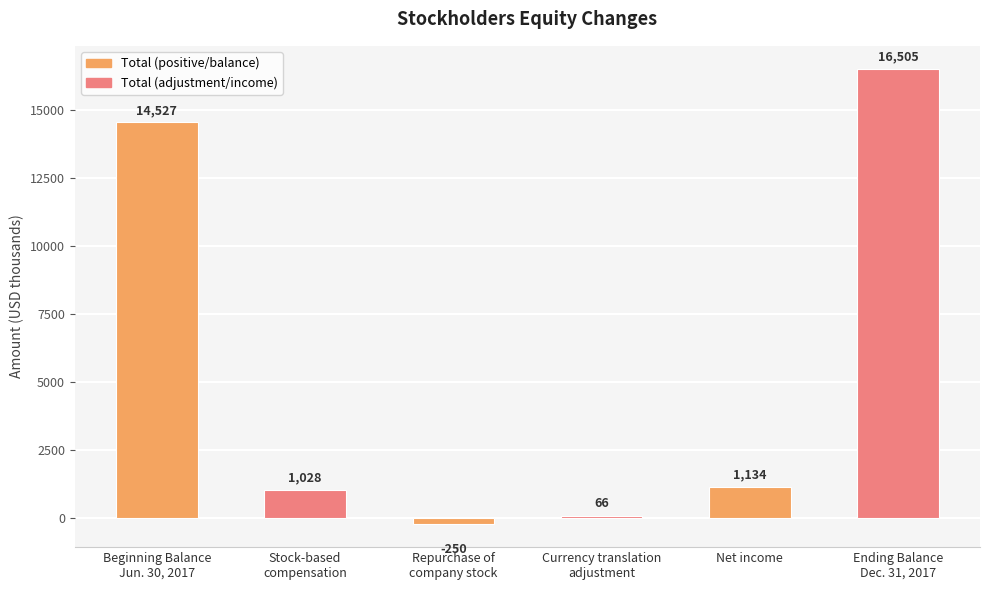

Is it true that the value at Ending Balance
Dec. 31, 2017 is 21462?

False